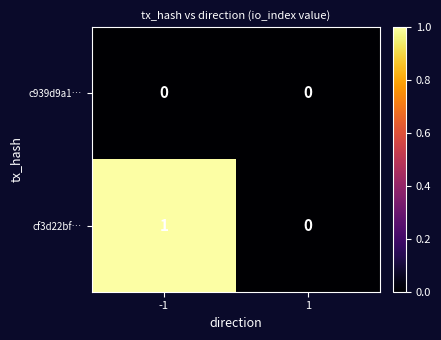

Which series has the largest range (max minus min)?

cf3d22bf…